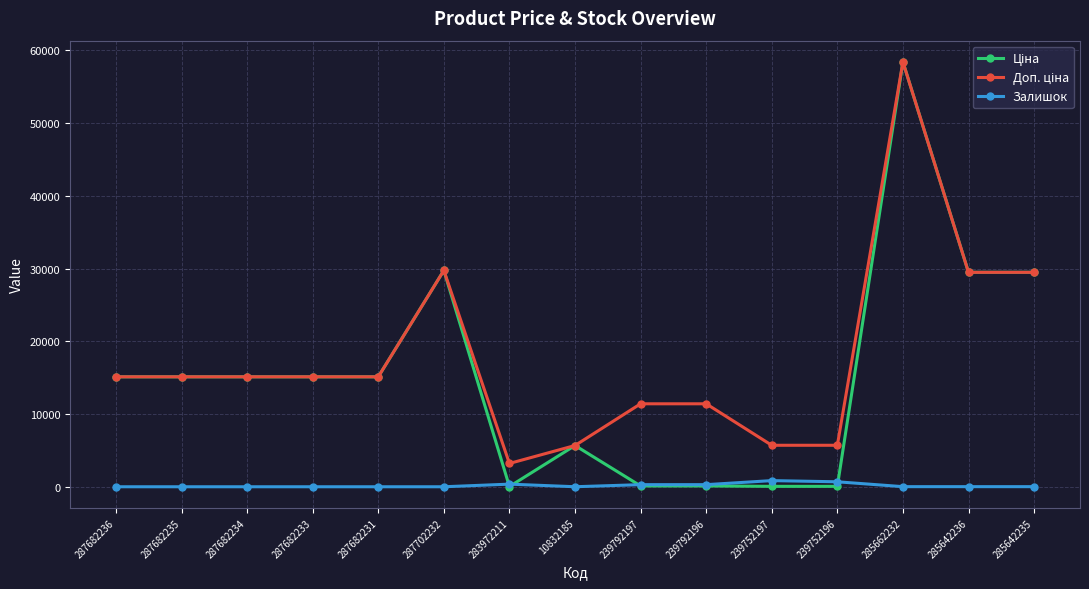

What is the spread (max minus min) of values at 285662232?

58412.5